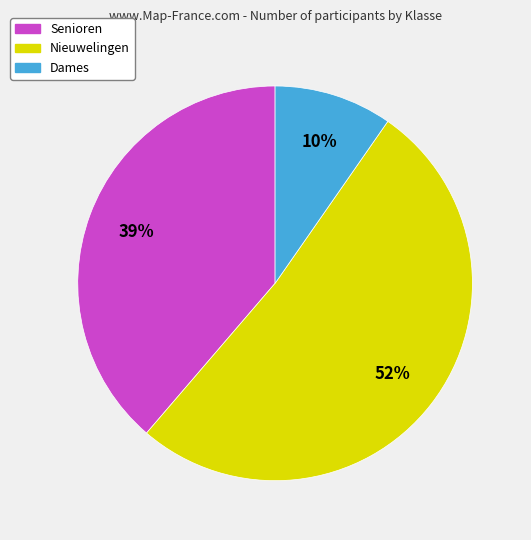

What is the majority slice?

Nieuwelingen